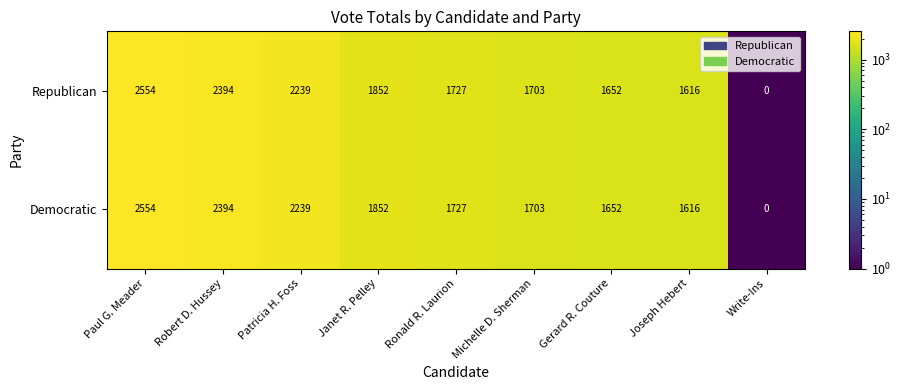

At which category is the sum across all series the highest?

Paul G. Meader